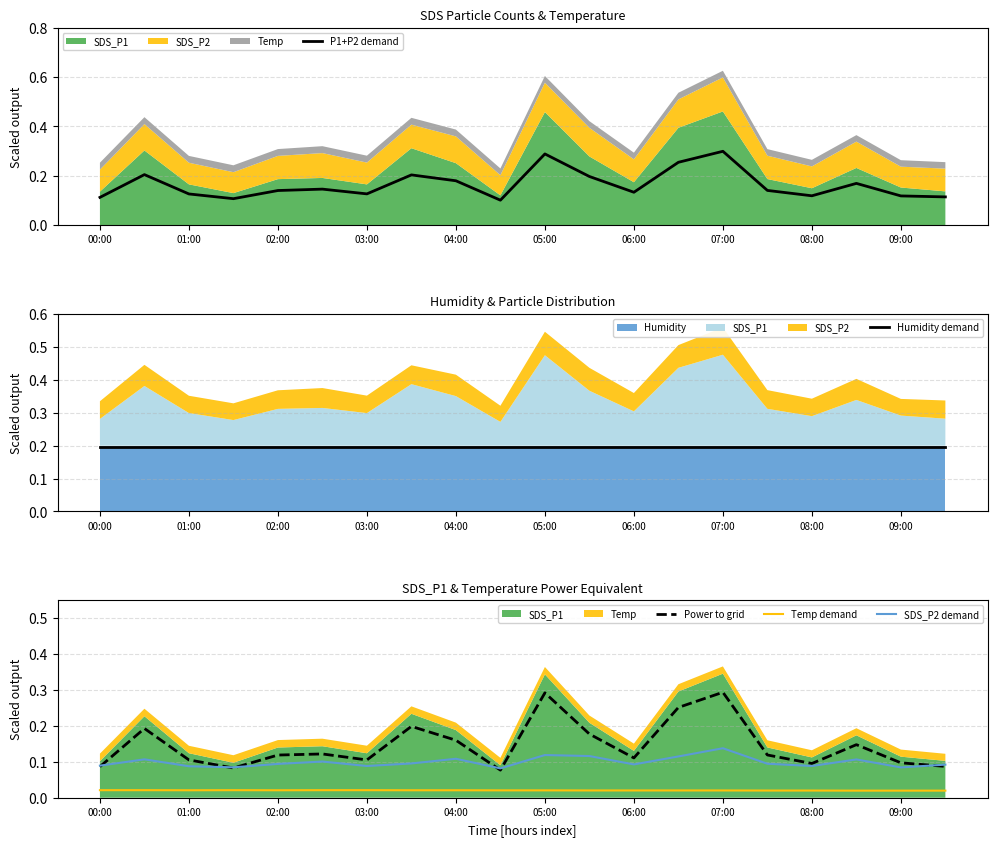

True or false: SDS_P2 demand and Temp demand cross at least once.

False